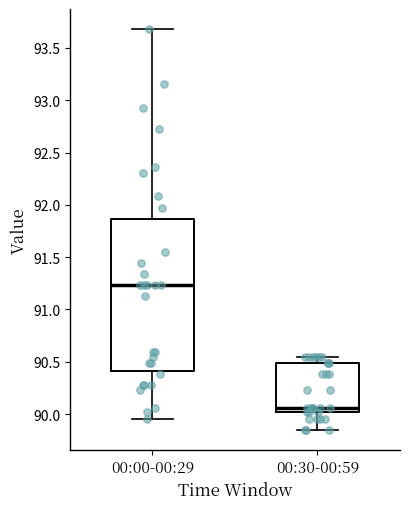

Comparing the boxes themselves (not the whiskers), which one is the tallest?

00:00-00:29